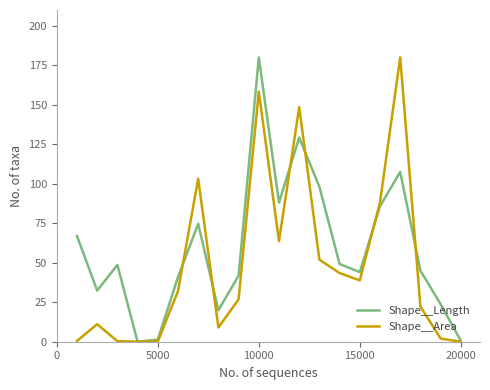

Rank the series by their average value, from highest to lowest.

Shape__Length, Shape__Area